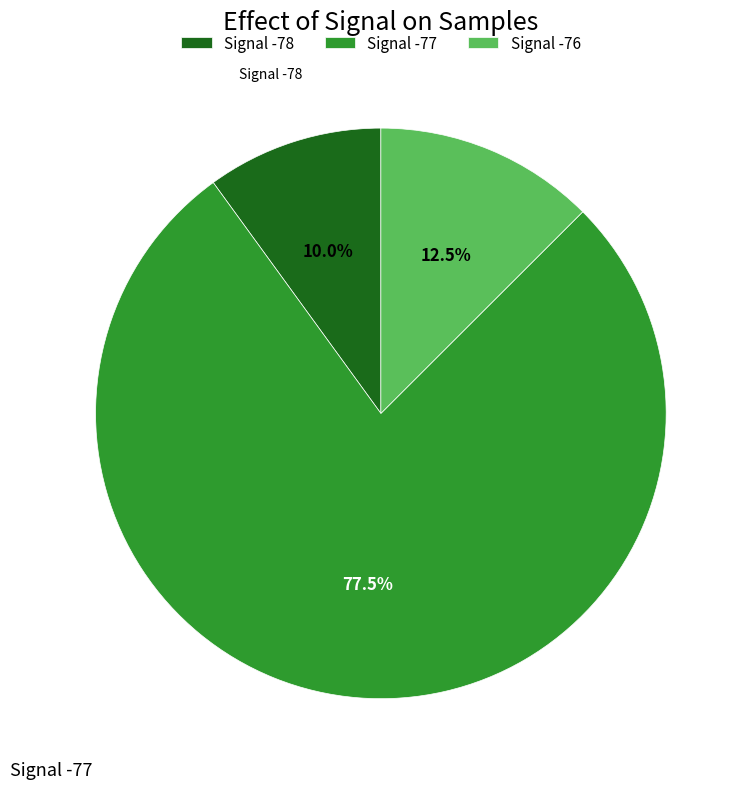

Does any single category account for the majority?

Yes